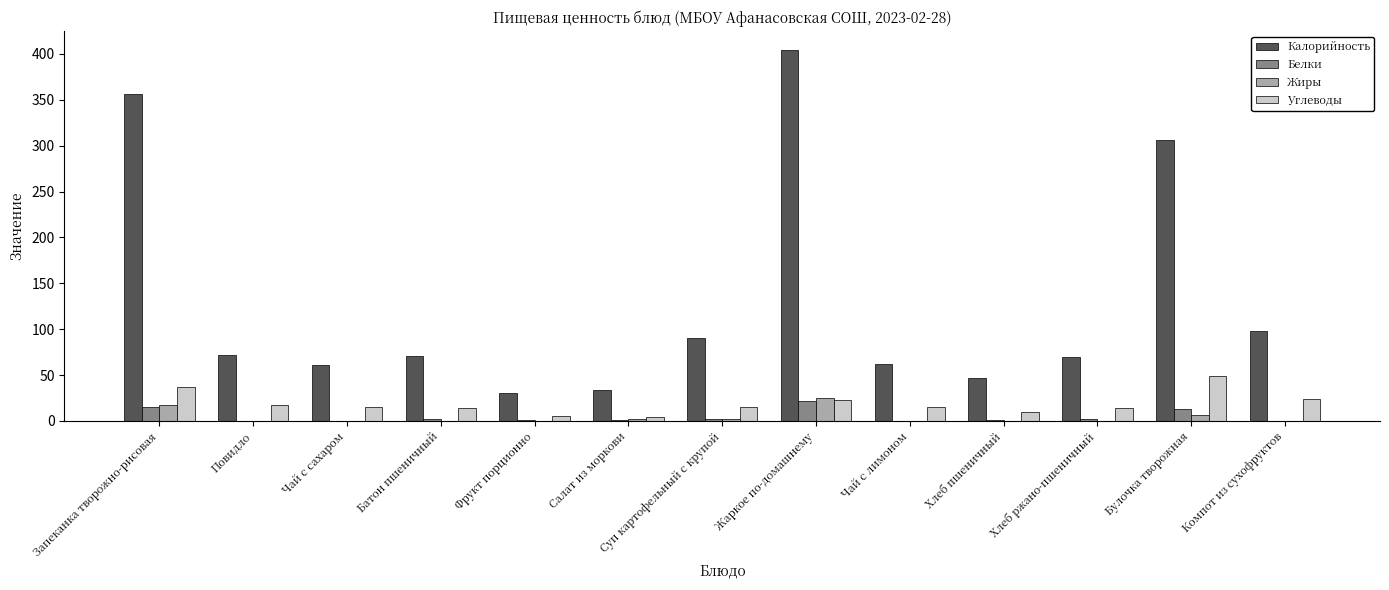

At which category is the sum across all series the highest?

Жаркое по-домашнему